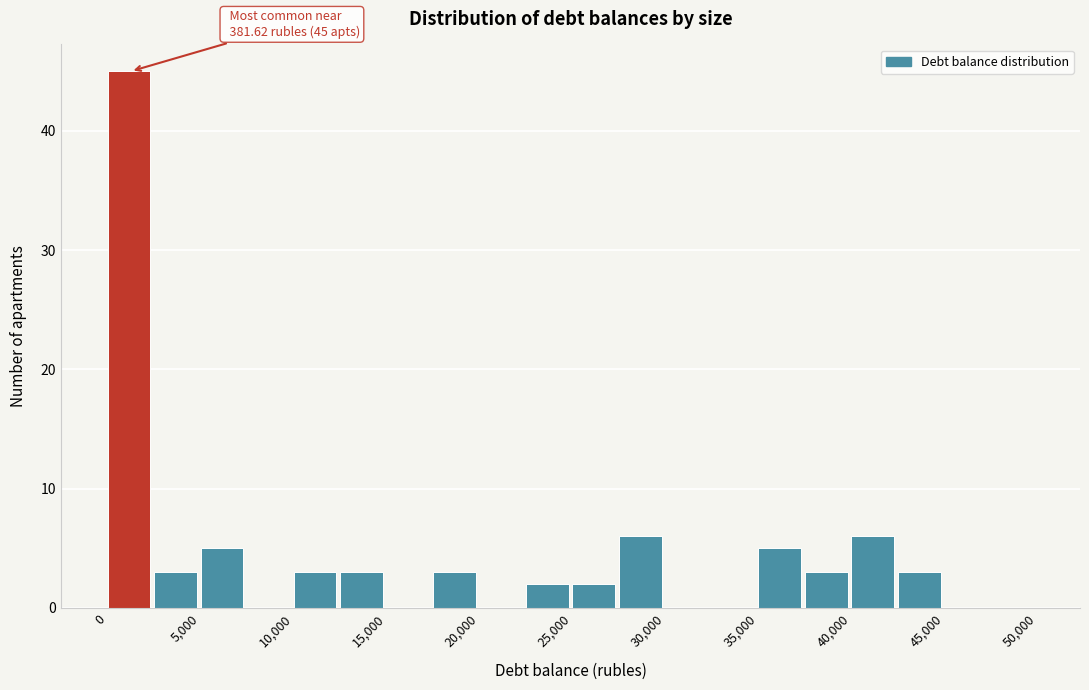

Over which range of the x-axis is the bar tallest?

0 to 2500